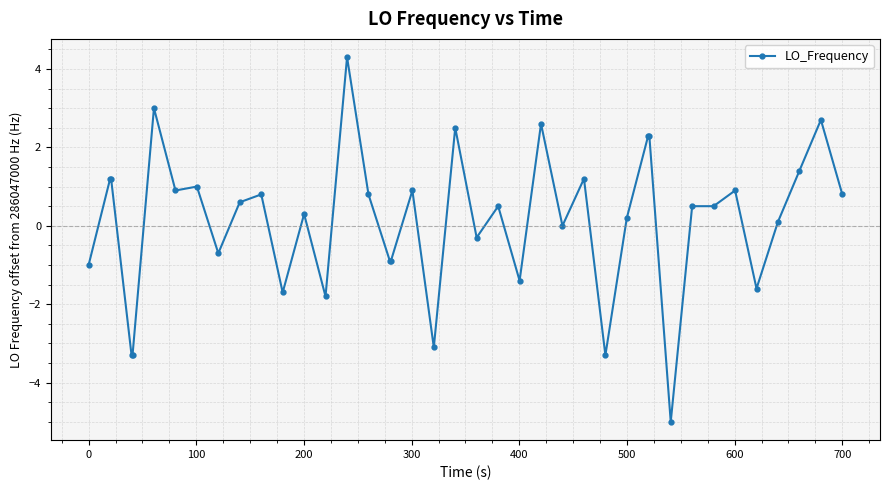

What is the greatest value displayed?

4.3